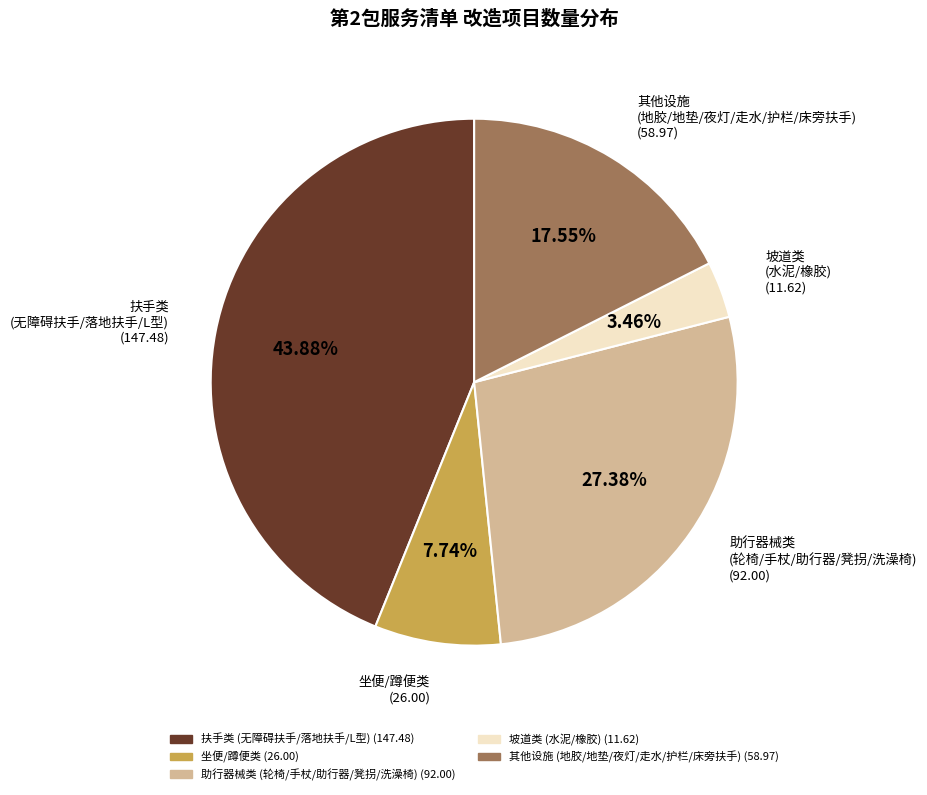

How many slices are in this pie chart?

5